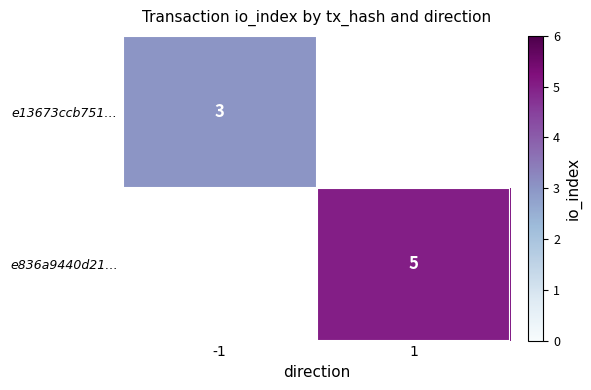

The e836a9440d21… series shows 3.1 at 1. True or false?

False